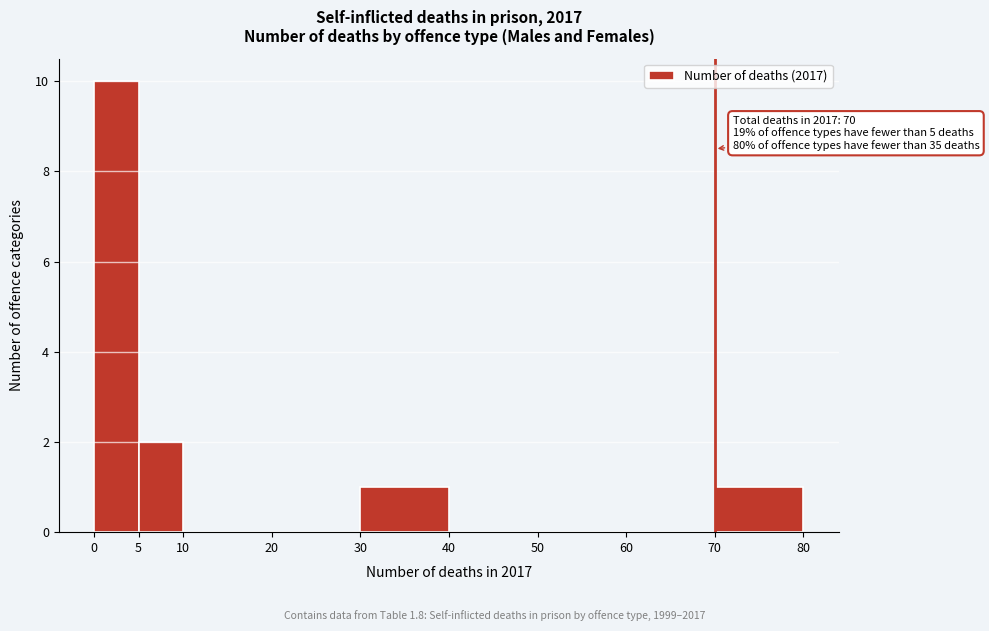

Which range on the x-axis has the tallest bar?

0 to 5